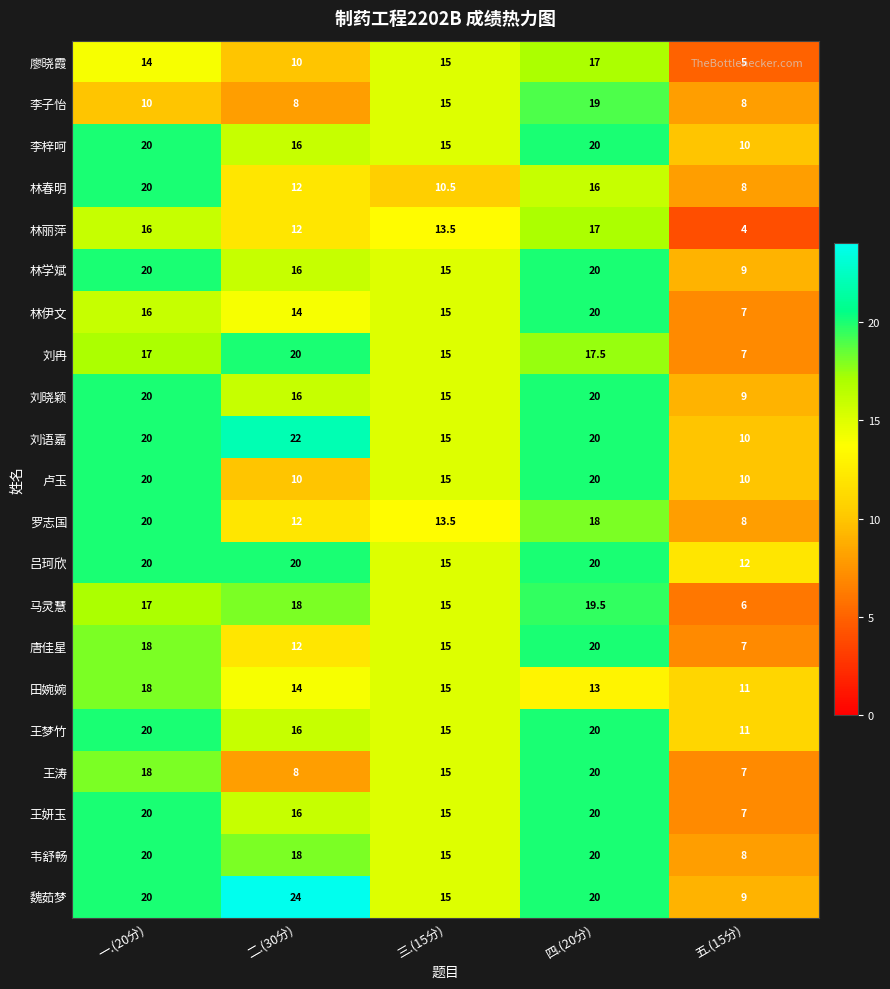

What is the difference between the highest and lowest values at 二.(30分)?

16.0